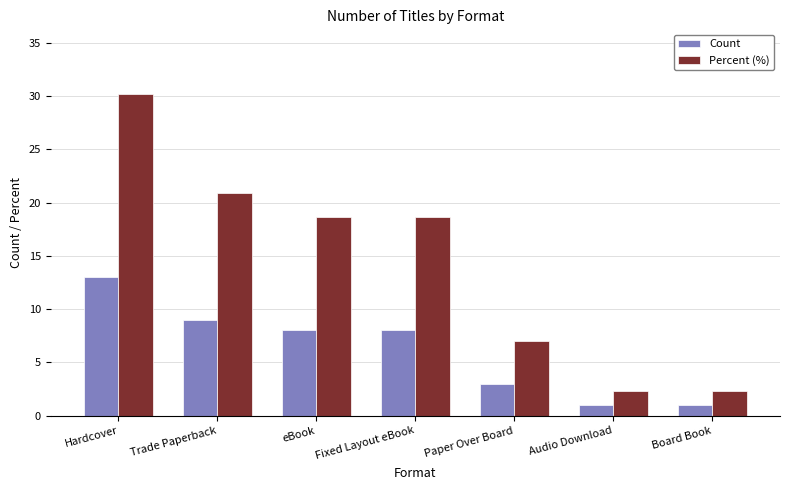

What value does the Percent (%) series have at Hardcover?

30.2